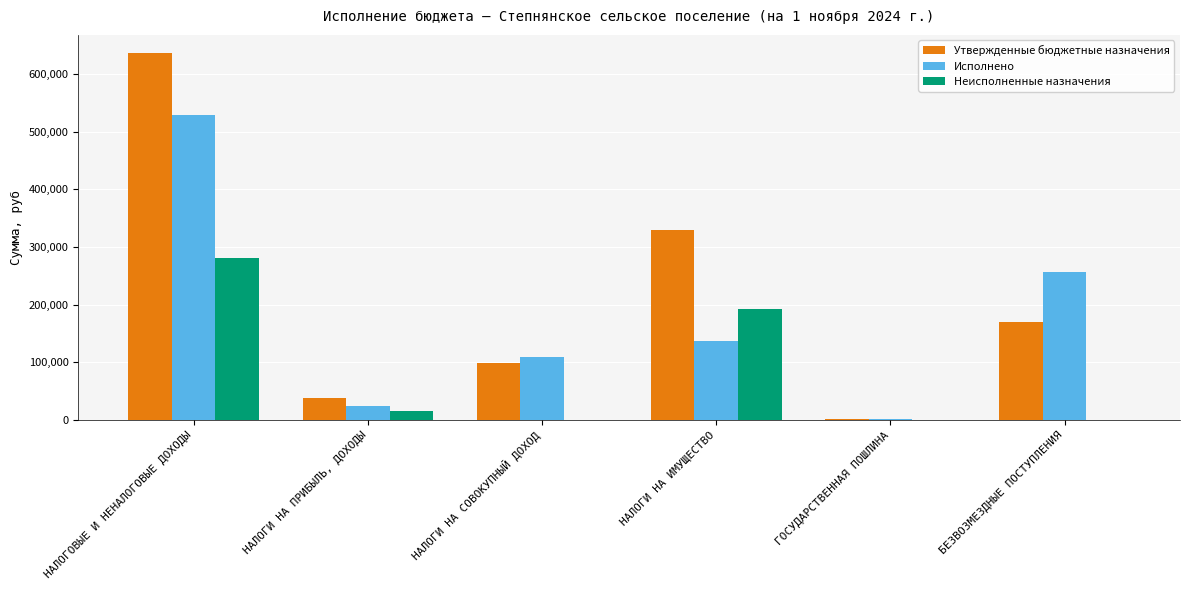

What value does the Утвержденные бюджетные назначения series have at БЕЗВОЗМЕЗДНЫЕ ПОСТУПЛЕНИЯ?

170000.0